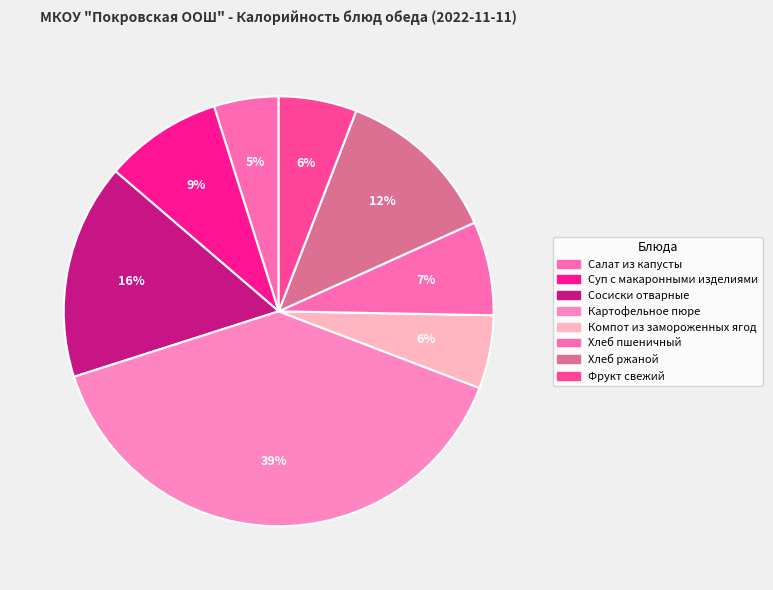

How many slices are in this pie chart?

8